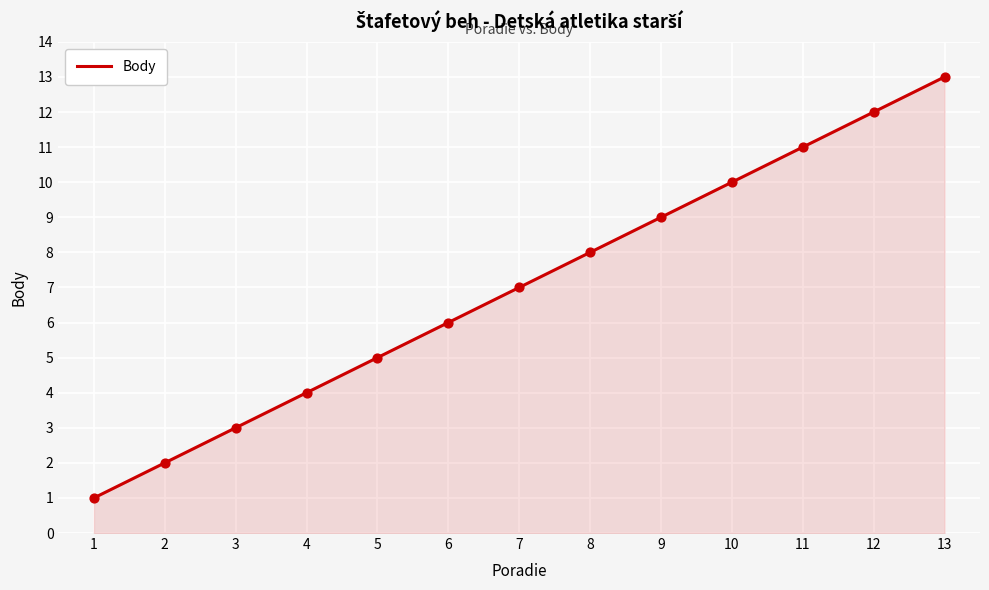

Between 2 and 12, which is larger?

12